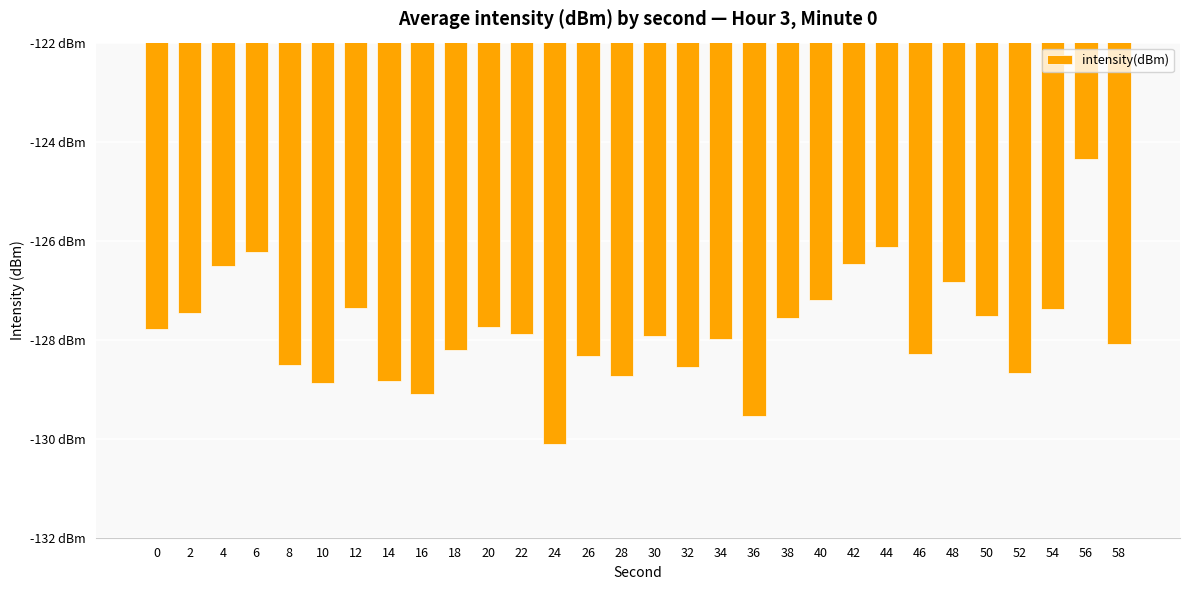

What is the change in value from 44 to 46?

-2.2